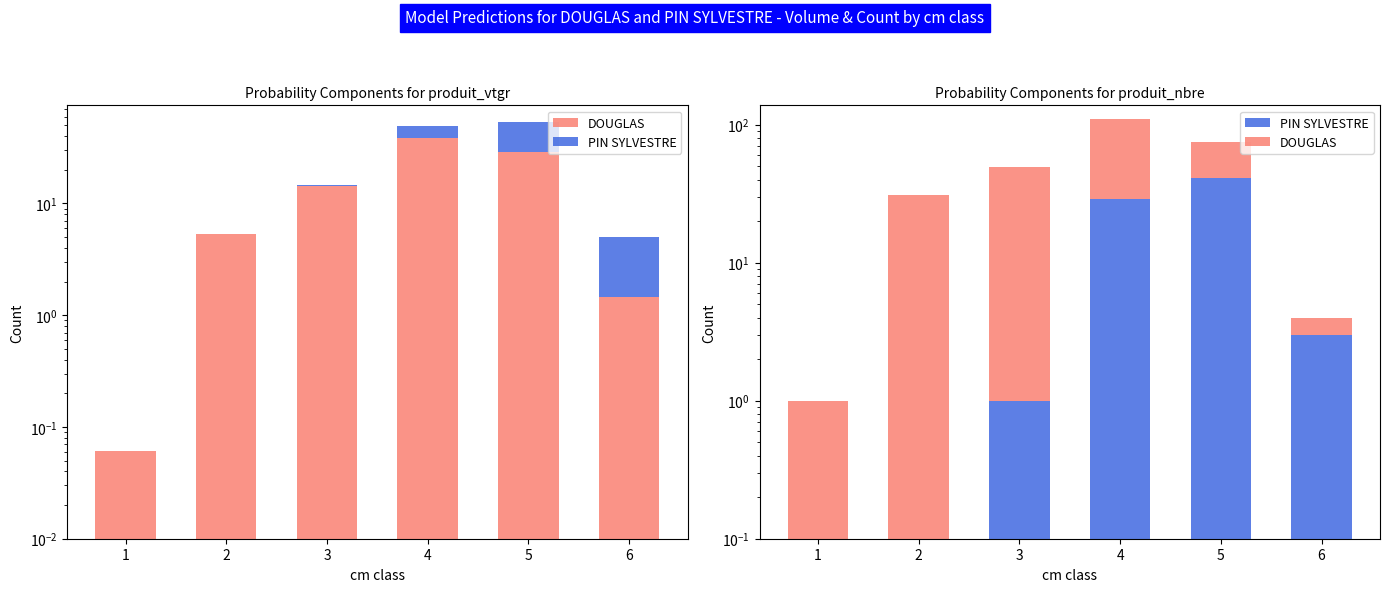

List the series in order of their peak value, highest first.

DOUGLAS, PIN SYLVESTRE